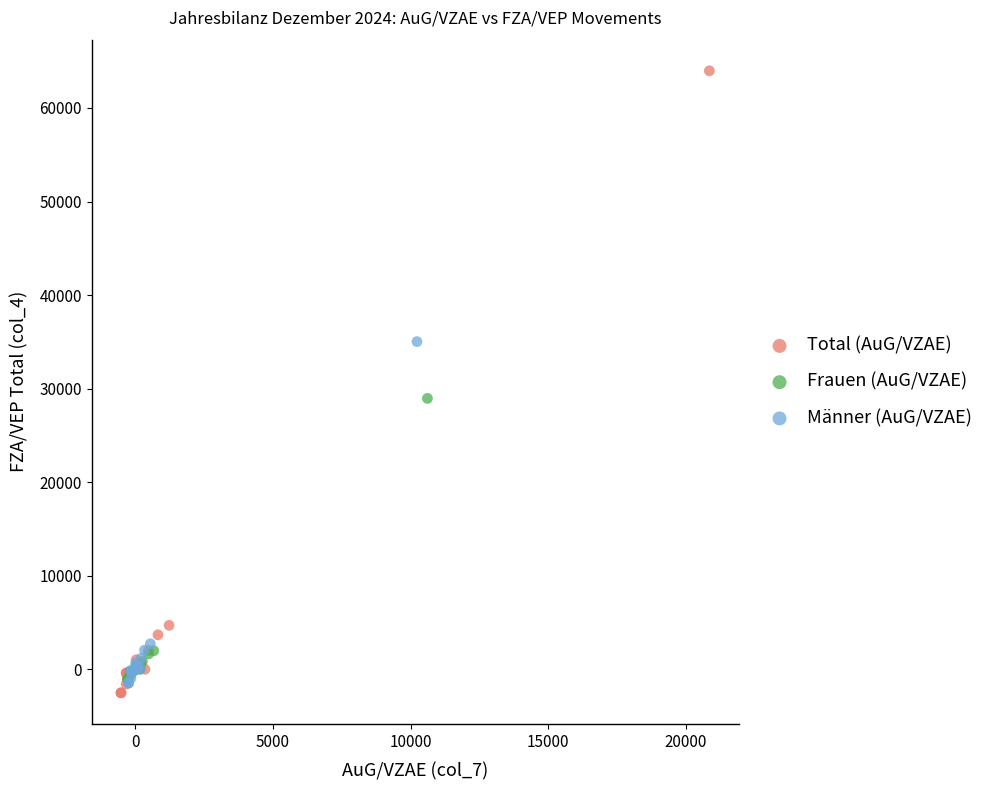

Which series has the largest Y range (max minus min)?

Total (AuG/VZAE)